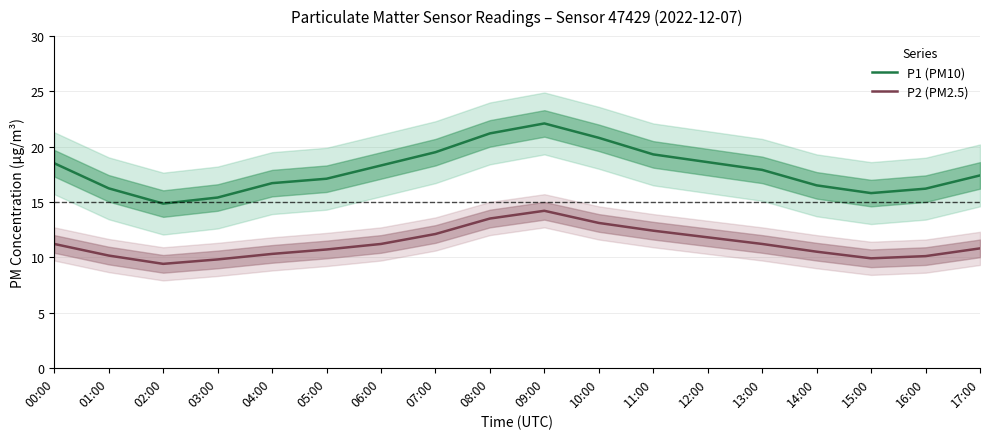

What are all the series names shown in the legend?

P1 (PM10), P2 (PM2.5)